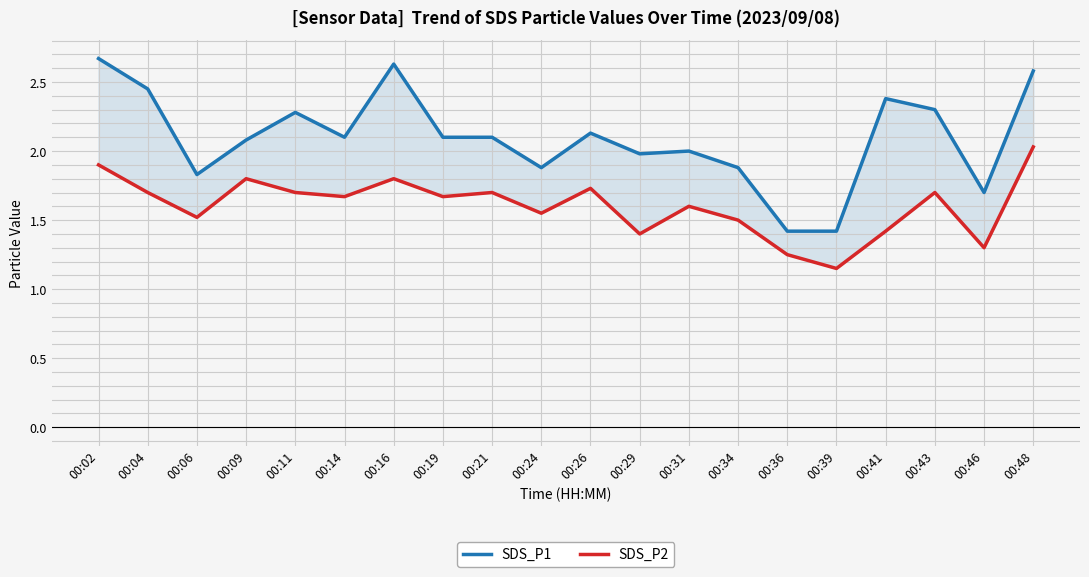

Where is the first local maximum for SDS_P1?

00:11